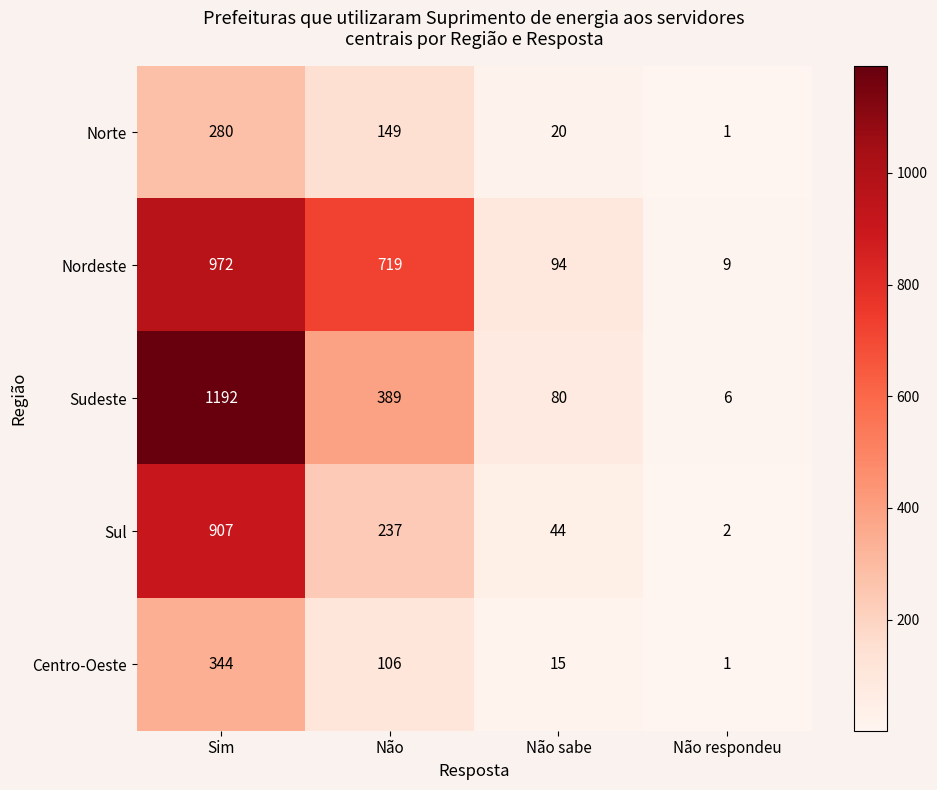

What is the total value across all series at Não sabe?

253